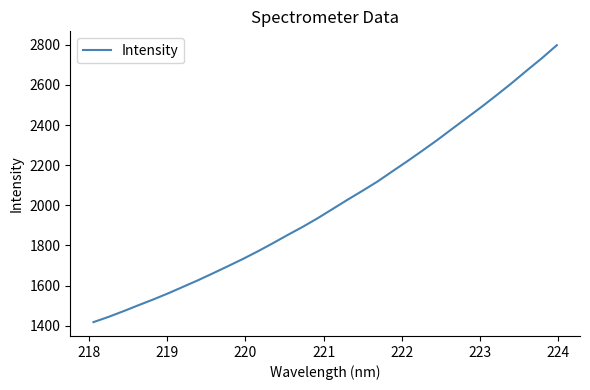

What is the smallest value displayed?

1417.8